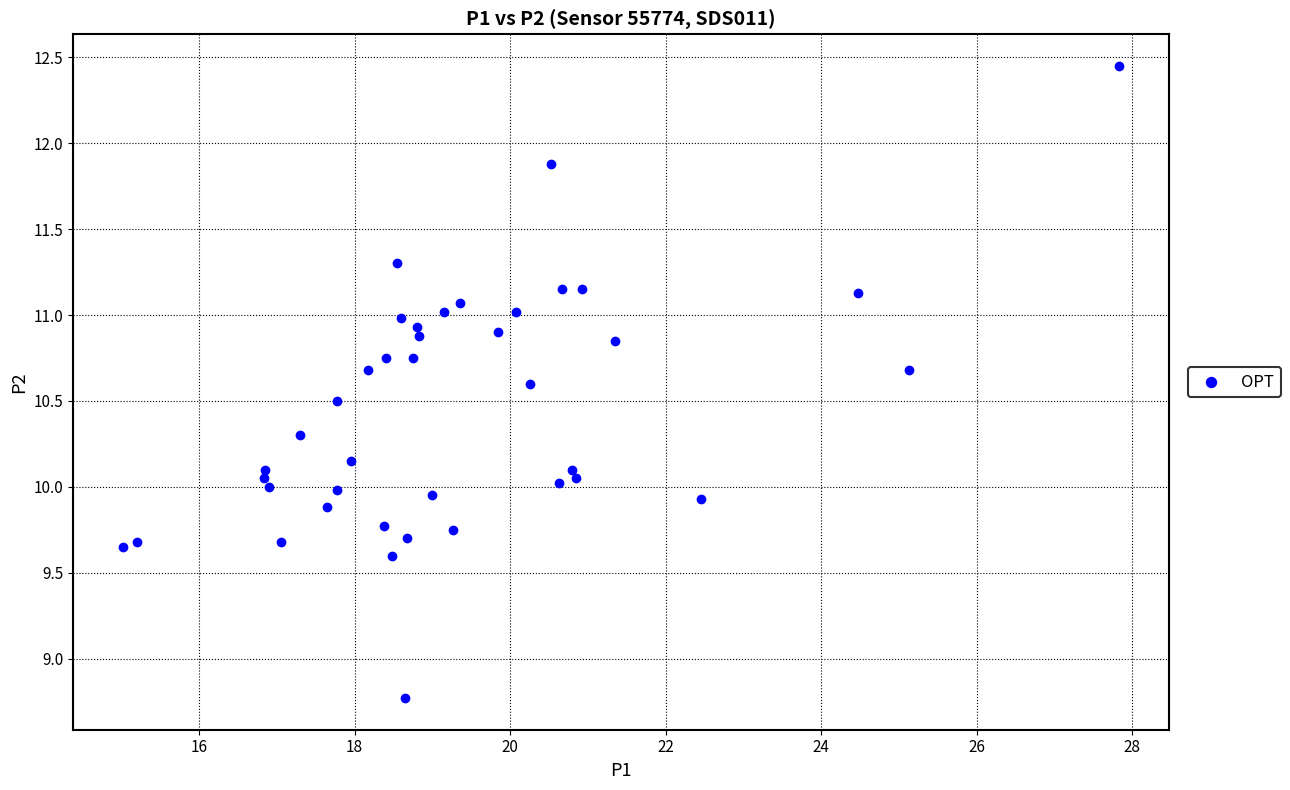

What is the range of Y values (max minus min)?

3.7